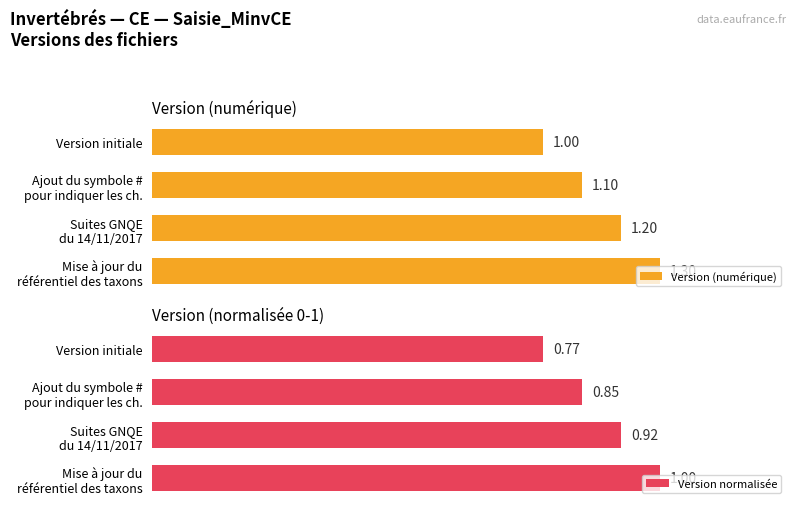

What is the average value of the Version (numérique) series?

1.1